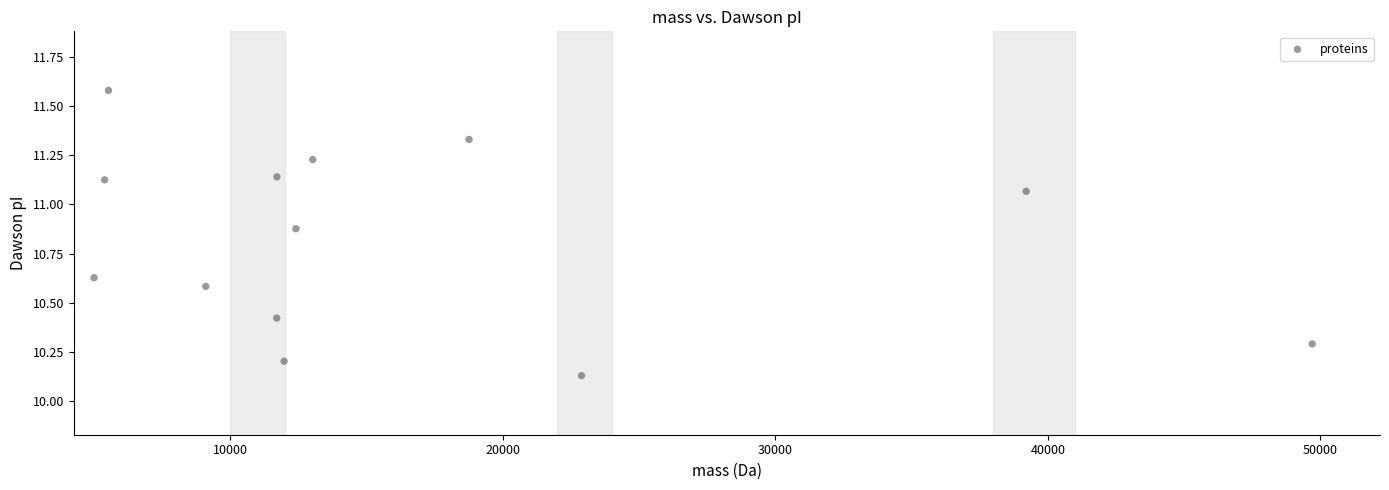

What is the range of Y values (max minus min)?

1.4